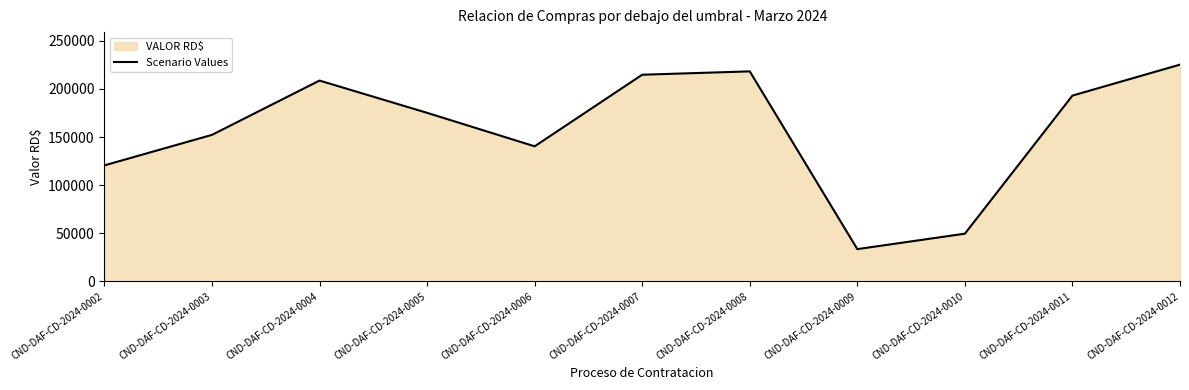

What is the sum of the values at CND-DAF-CD-2024-0012 and CND-DAF-CD-2024-0003?

377510.2